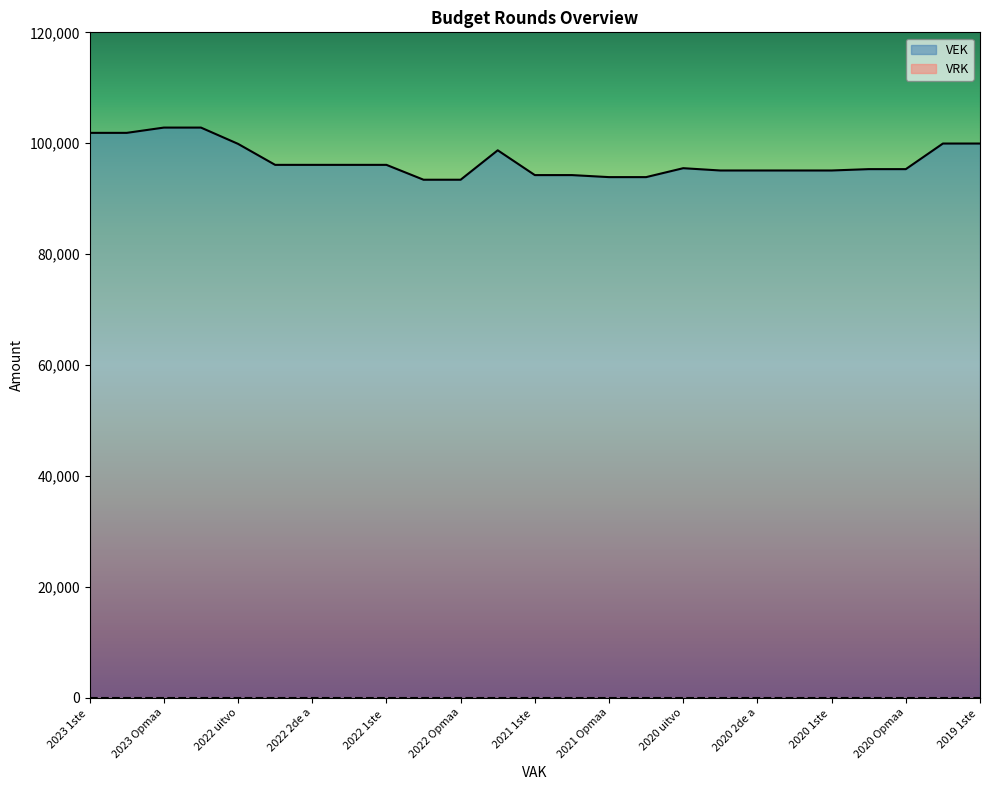

True or false: there are more than 0 points higher than both neighbors.

True